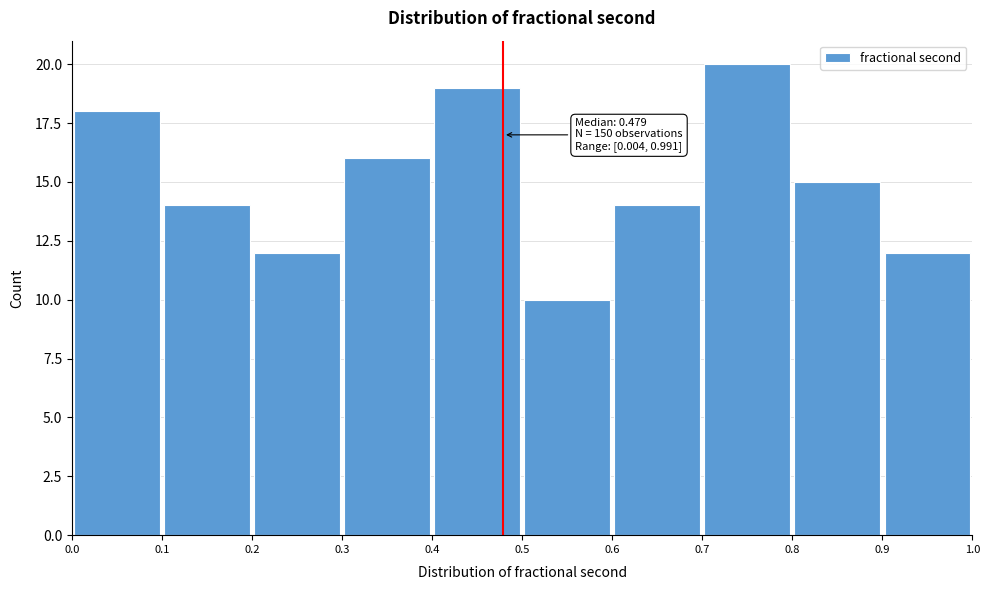

Over which range of the x-axis is the bar tallest?

0.7 to 0.8